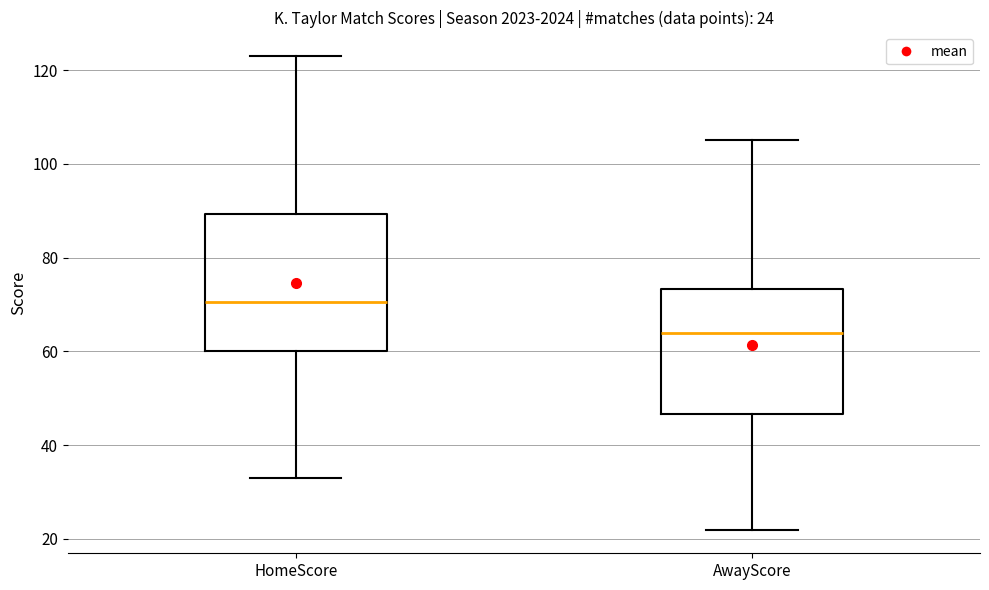

Comparing the boxes themselves (not the whiskers), which one is the tallest?

HomeScore